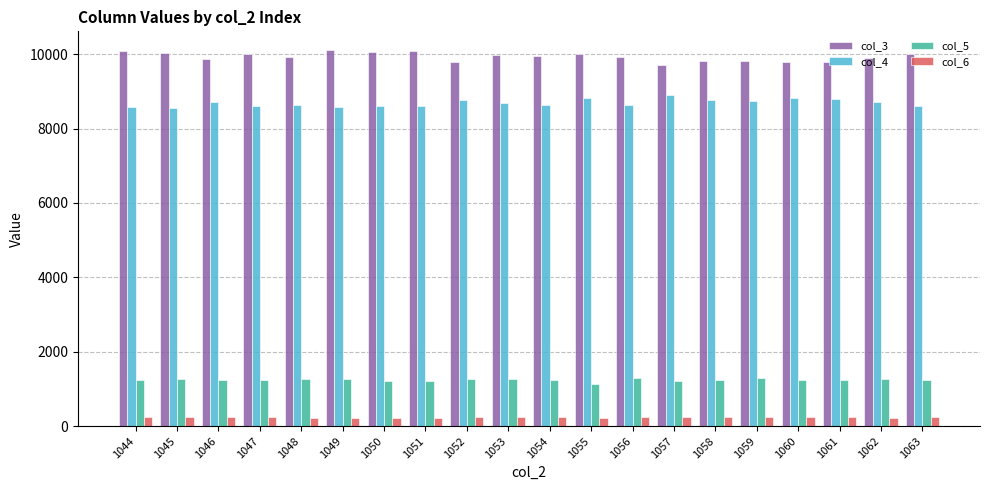

What is the total value across all series at 1059?

20085